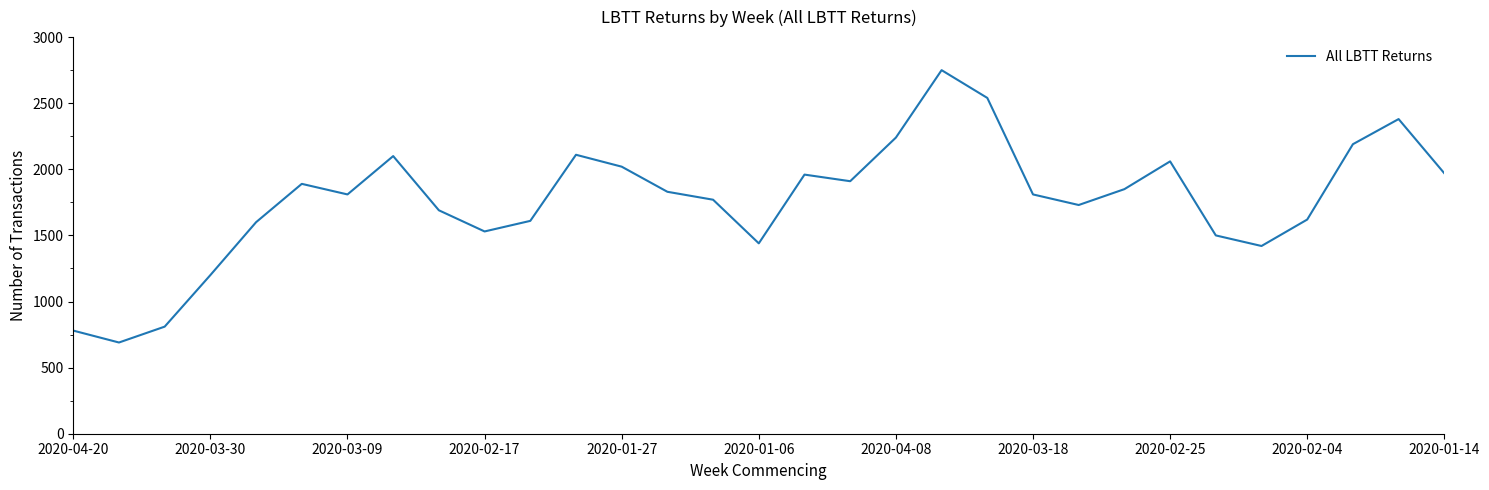

How many interior local peaks (higher than both neighbors) does the data have?

7